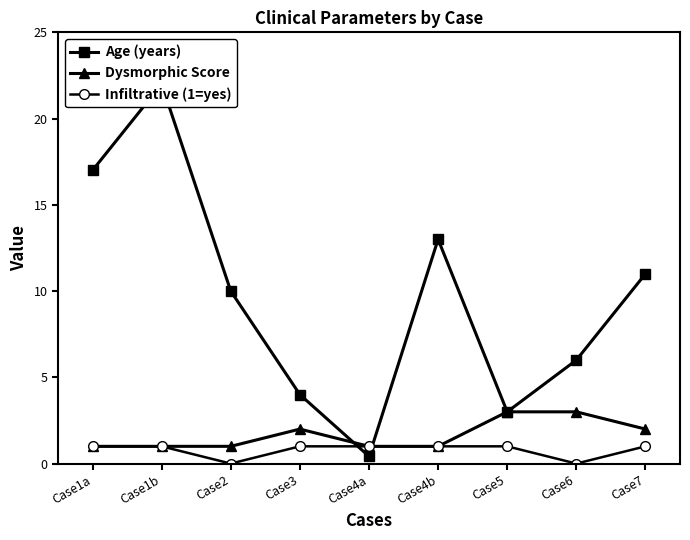

At Case7, list the series in order from smallest to largest.

Infiltrative (1=yes), Dysmorphic Score, Age (years)